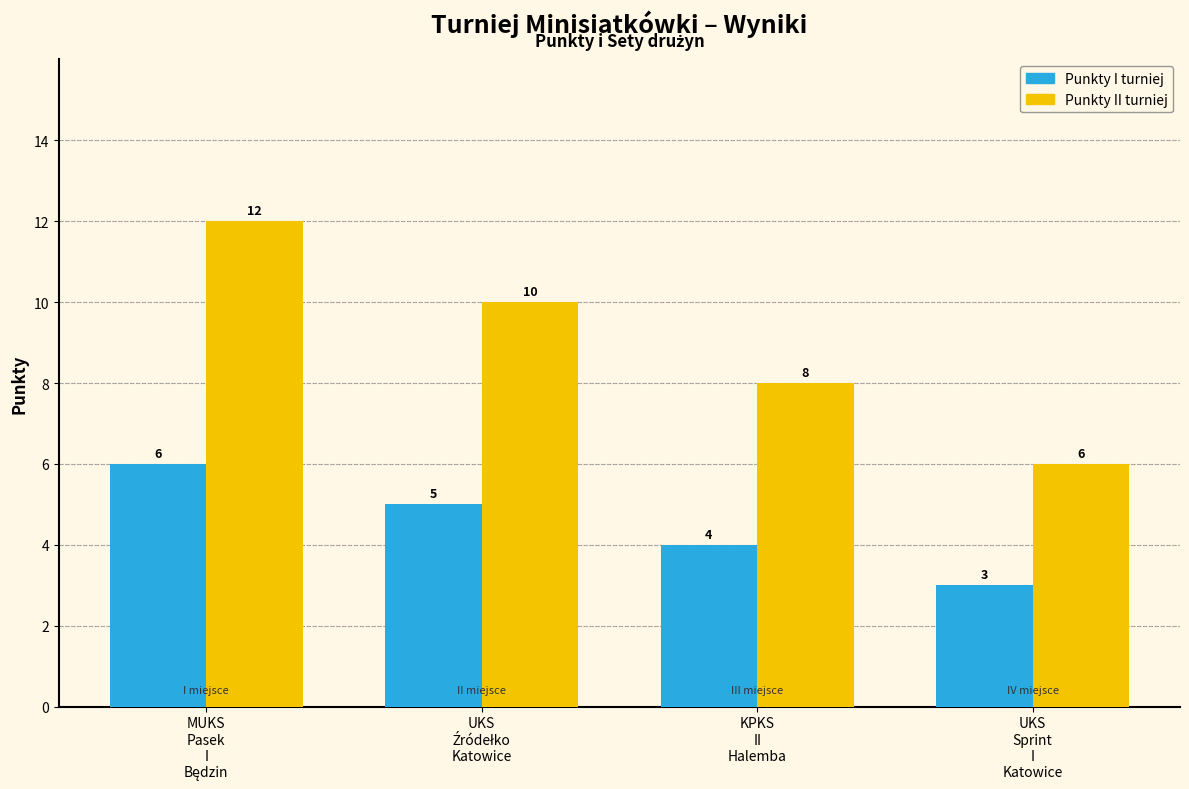

What is the difference between the maximum and minimum values in the Punkty I turniej series?

3